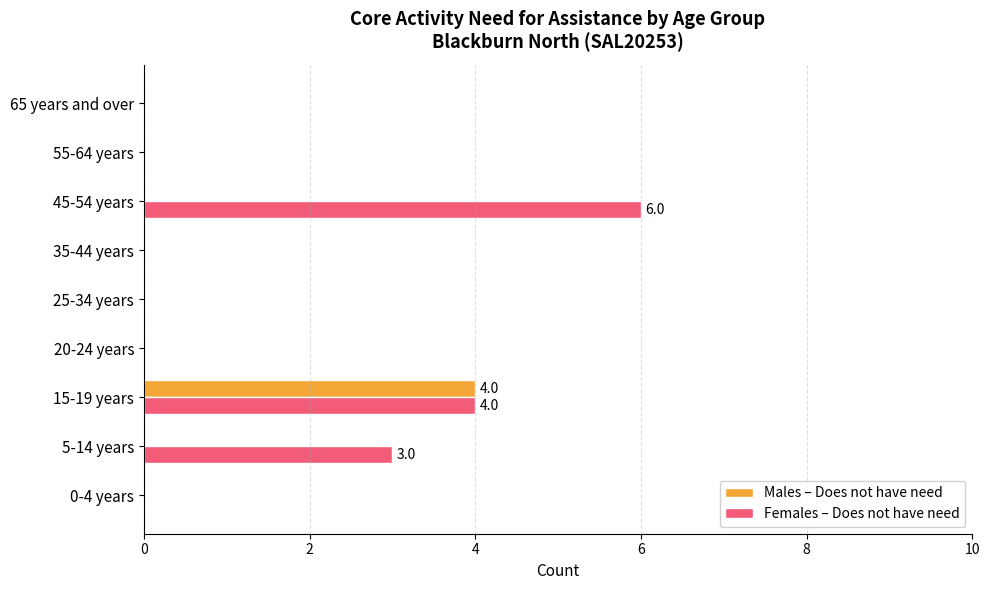

Which series has the largest total across all categories?

Females – Does not have need